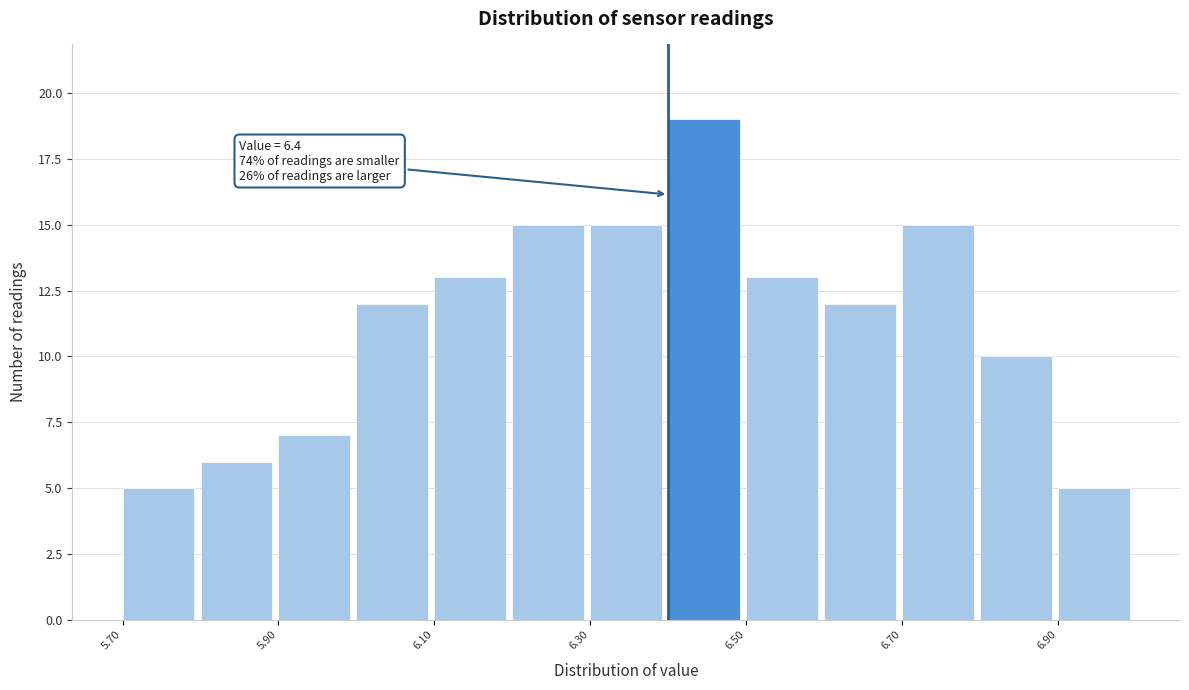

Over which range of the x-axis is the bar tallest?

6.4 to 6.5